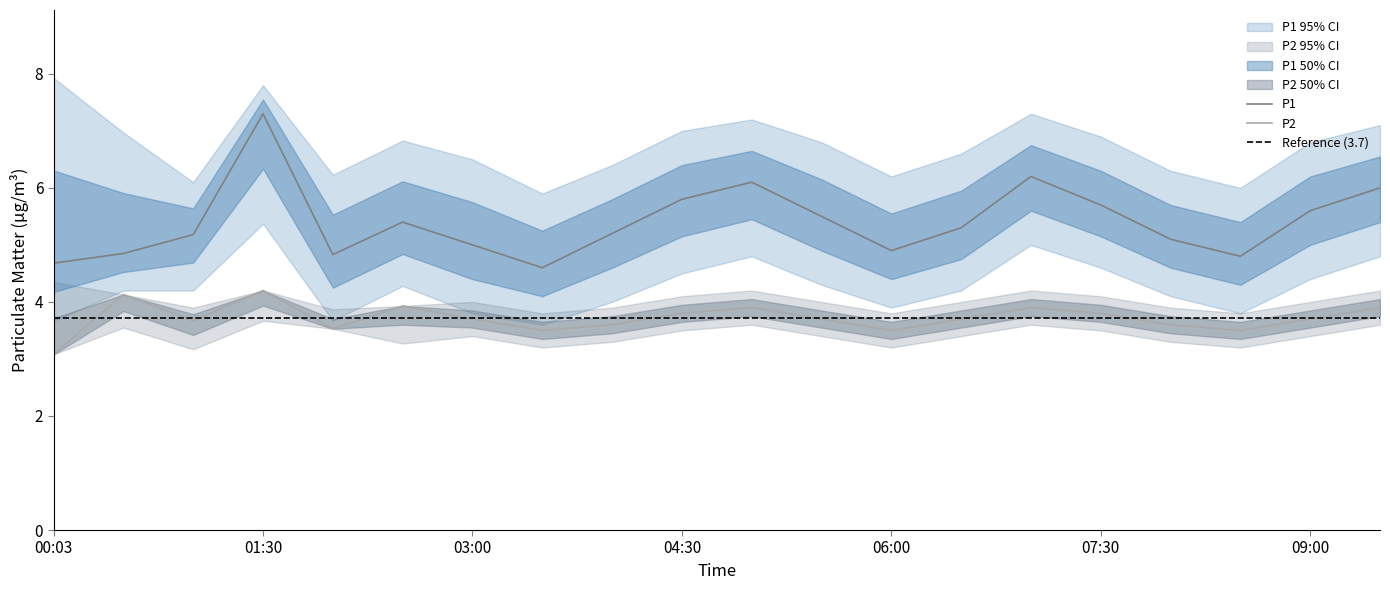

The value of P2_upper at 09:30 is 6.8. True or false?

False